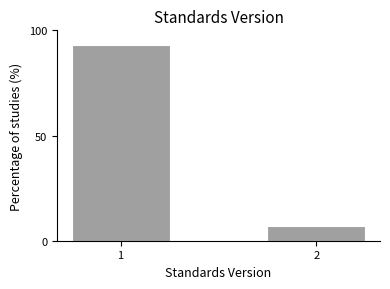

Reading left to right, extract all data points from this chart.

92.9	7.1